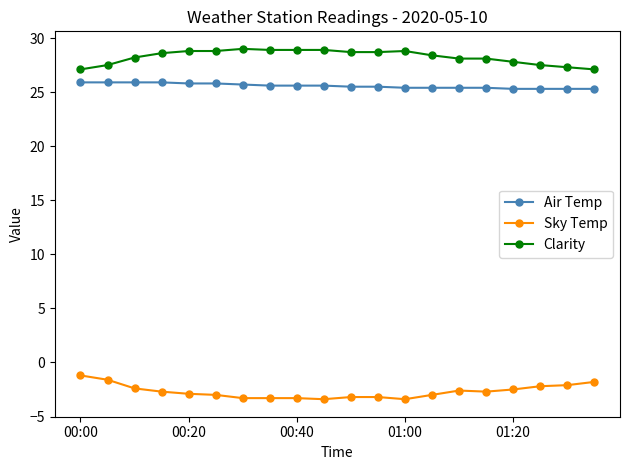

What is the sum of all Clarity values?

565.2